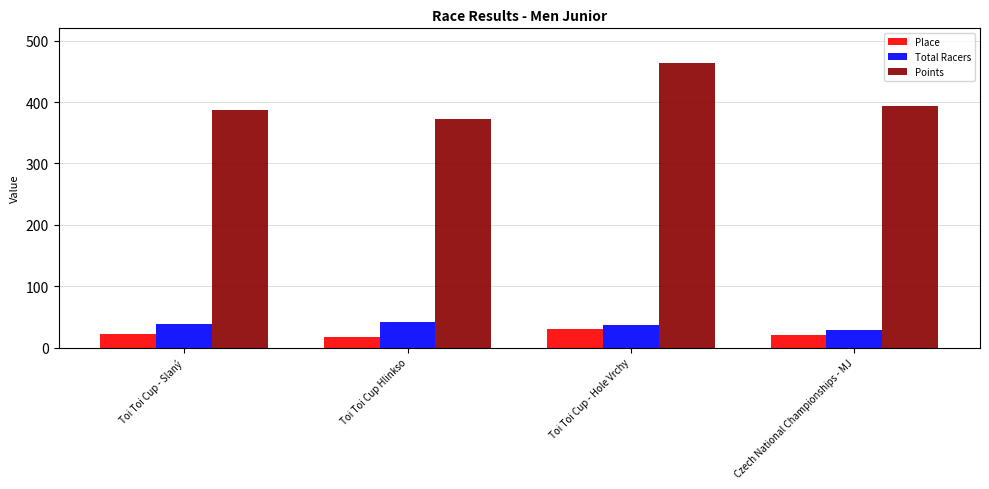

Rank the series at Czech National Championships - MJ from highest to lowest value.

Points, Total Racers, Place